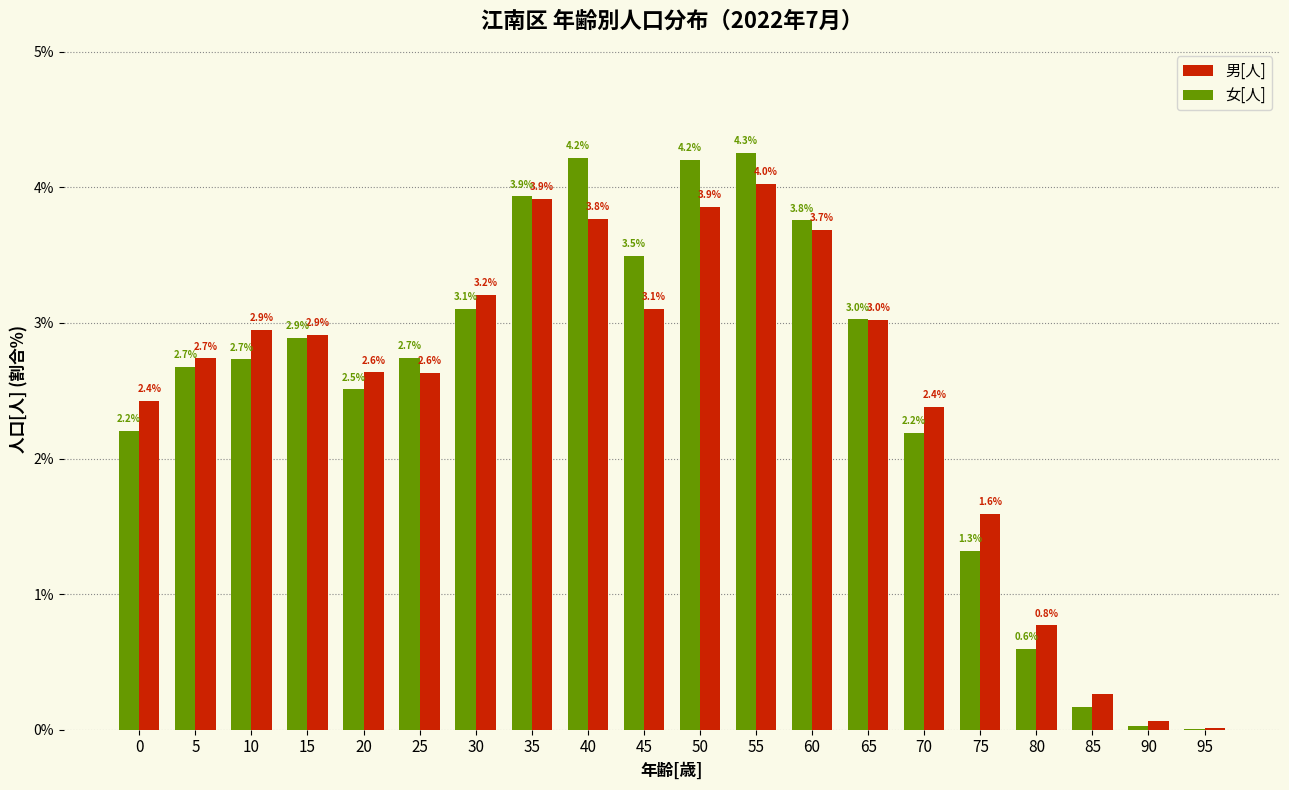

Which series has the largest total across all categories?

女[人]